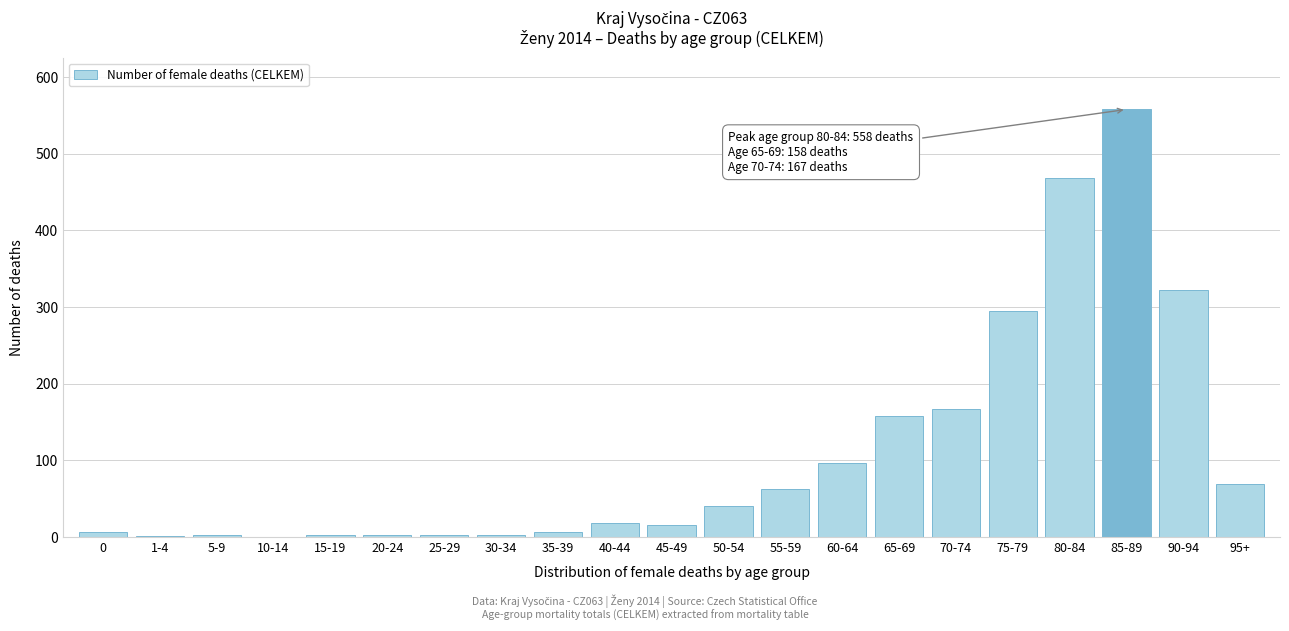

What is the sum of all values?

2298